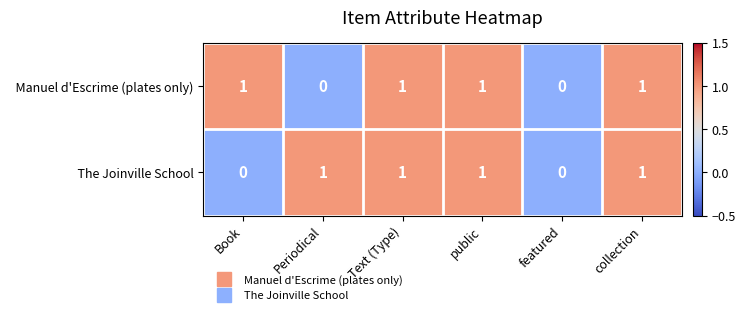

At how many categories does at least one series exceed 0?

5